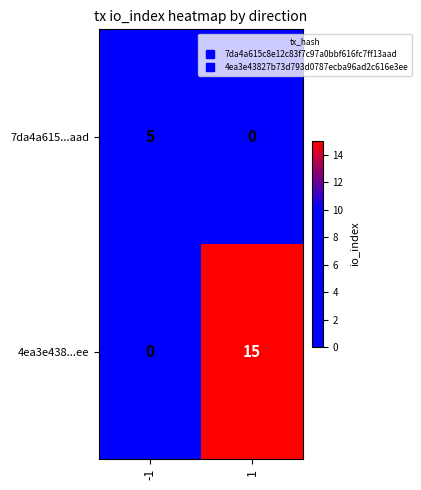

At how many categories does at least one series exceed 0?

2